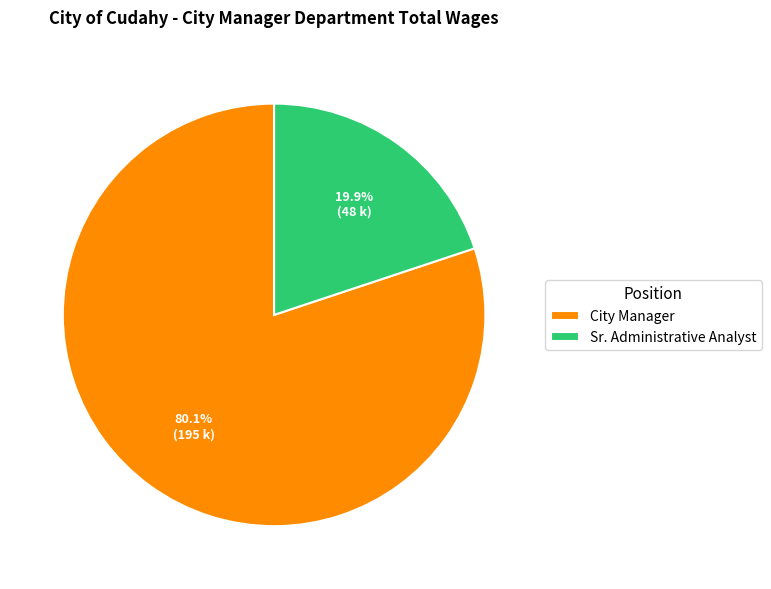

To the nearest percent, what percentage of the pie is City Manager?

80%